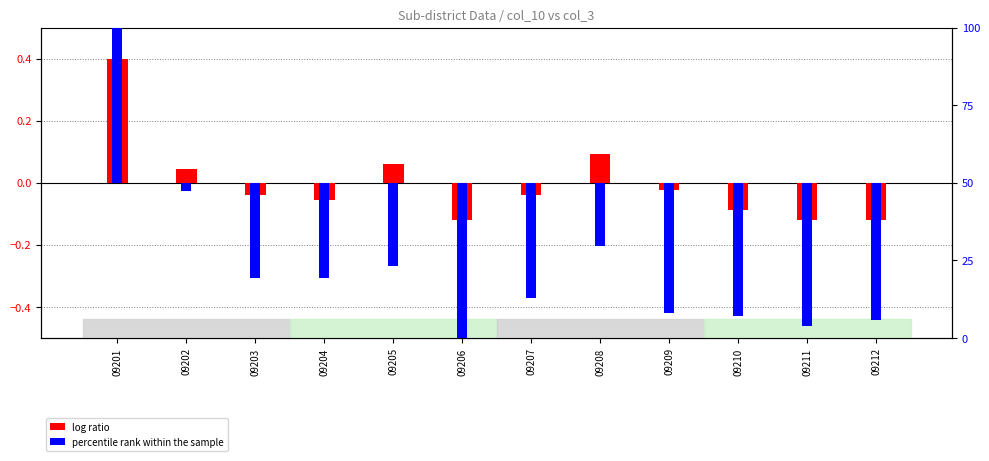

What is the smallest value displayed?

-50.0